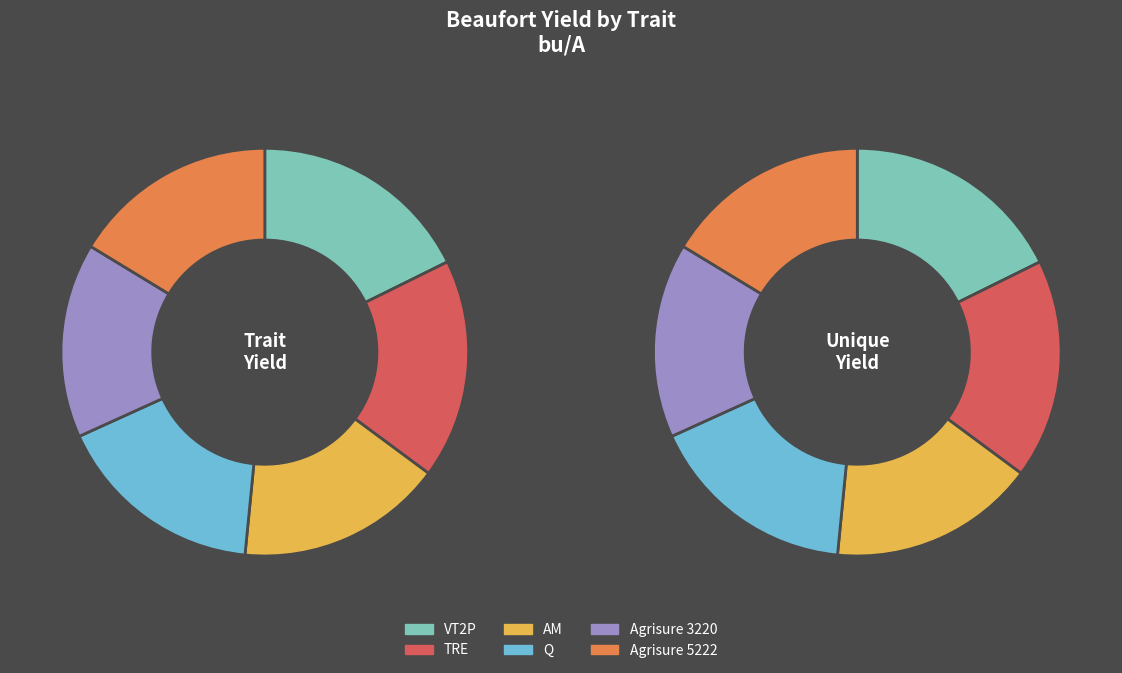

Is VT2P the majority of the pie?

No